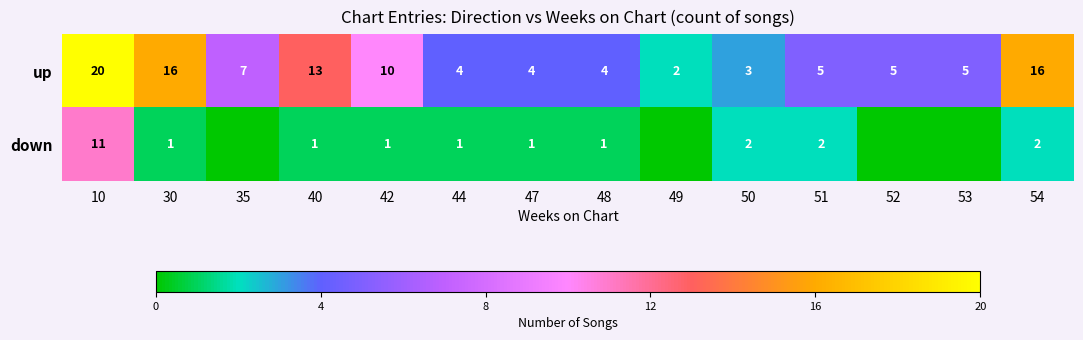

How many data points in up are less than 5?

5